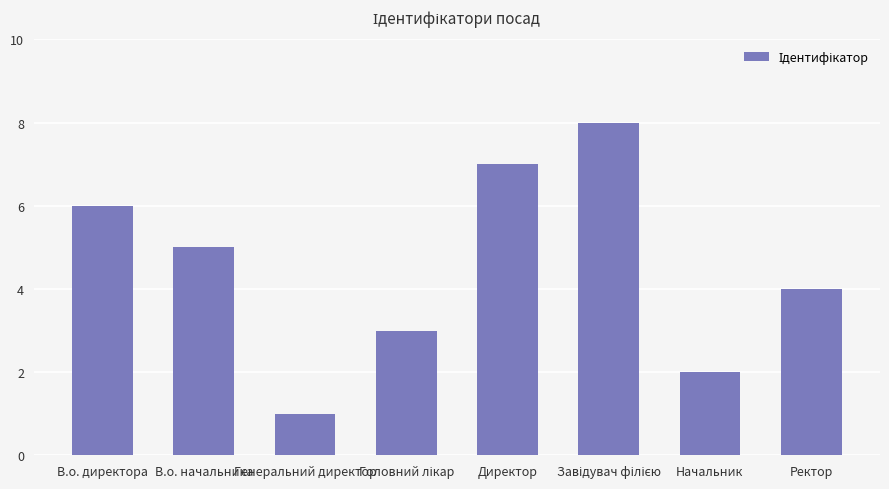

How many bars are there in total?

8